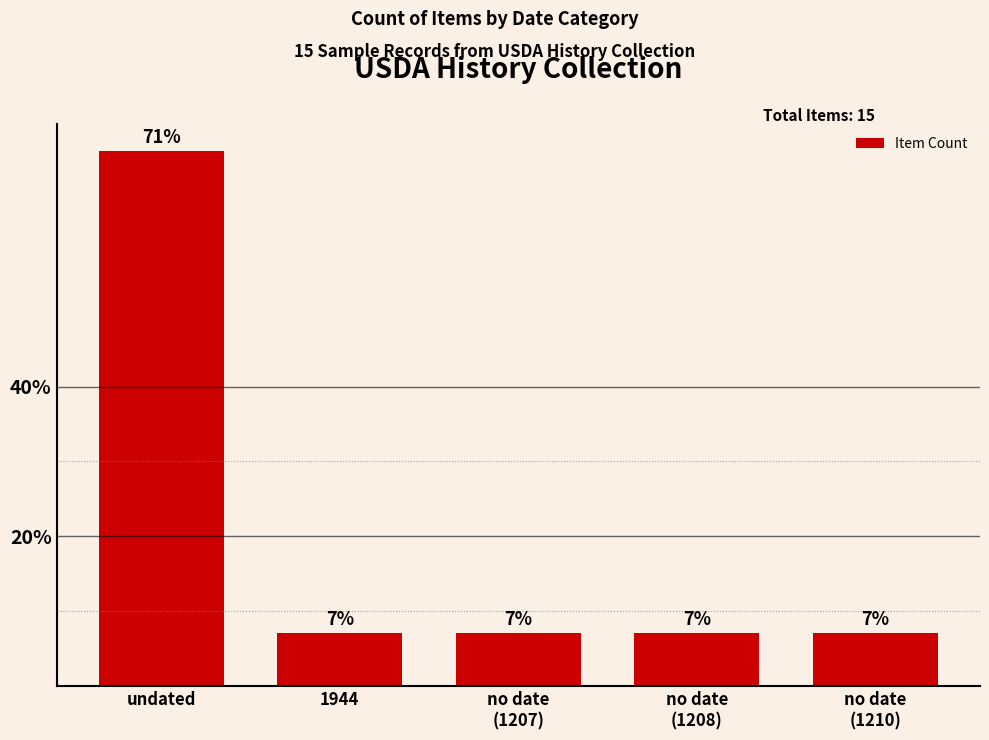

What is the maximum value shown in the chart?

71.4